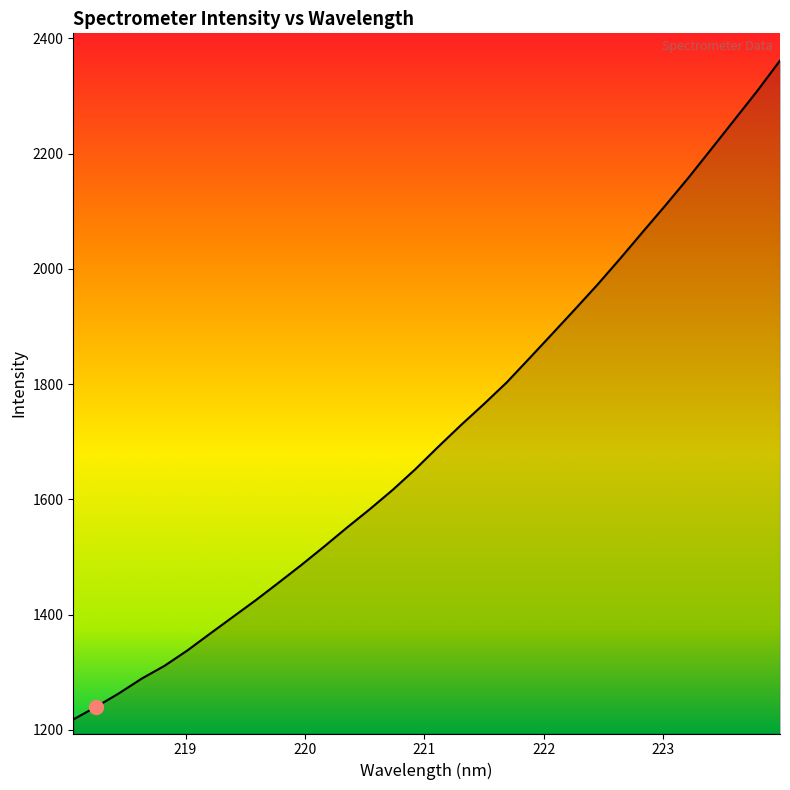

What is the minimum value shown in the chart?

1218.3